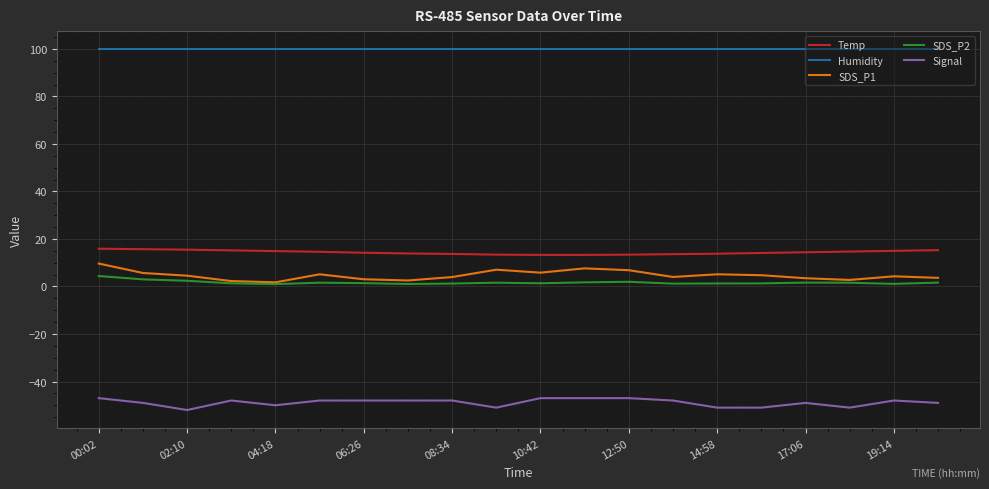

Which series has the largest total across all categories?

Humidity